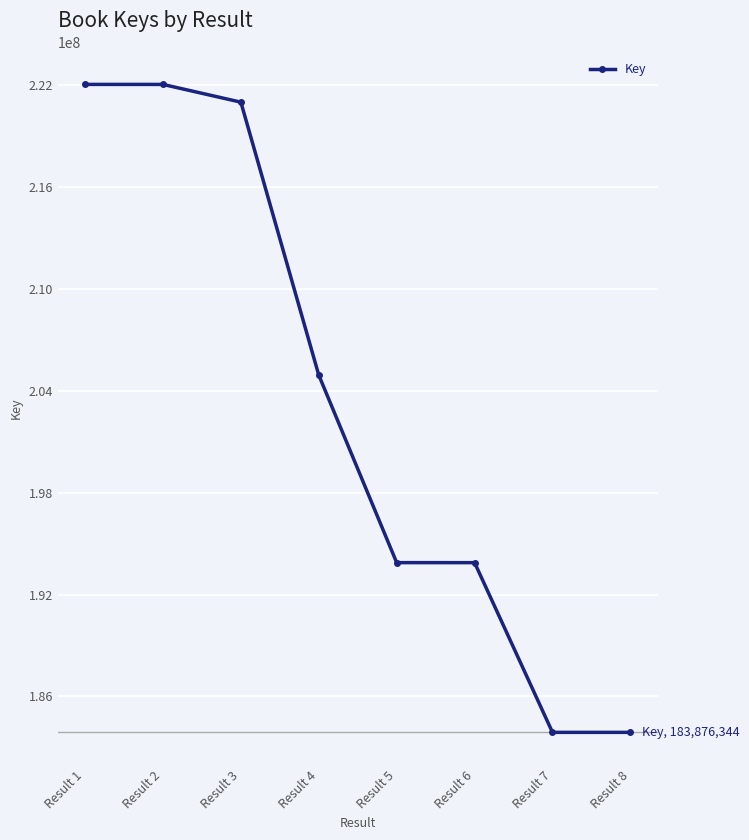

How many lines are shown in the chart?

1